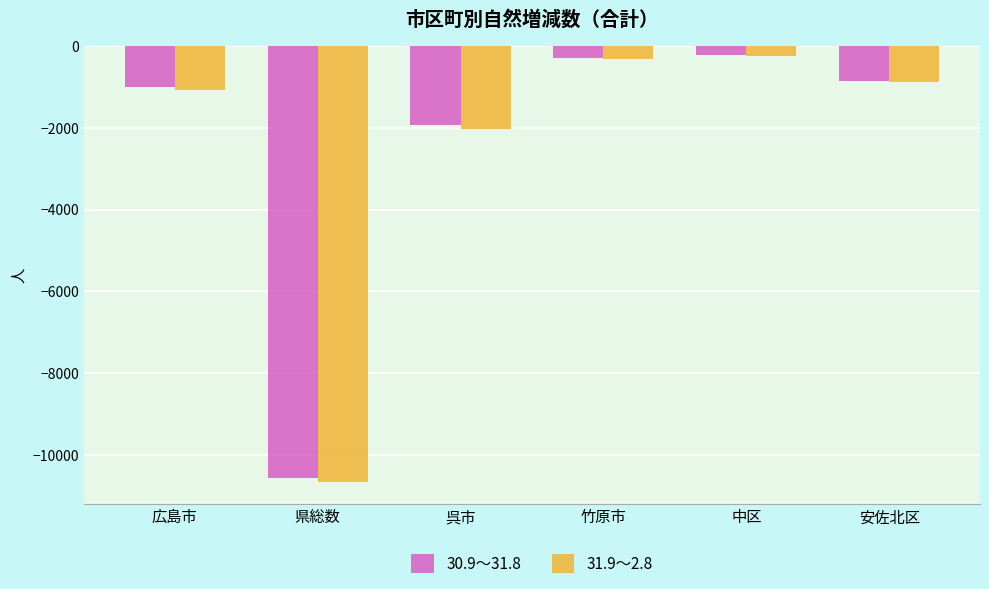

What is the label of the 5th bar from the left?

中区